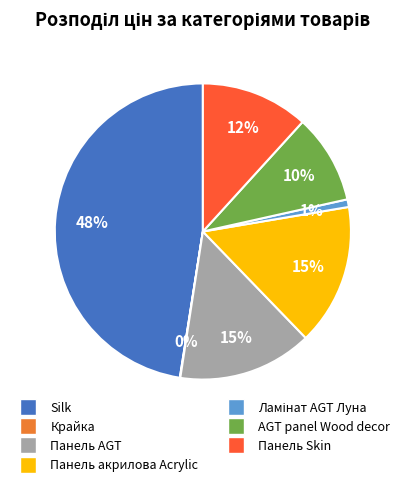

Is there any slice that represents more than half of the pie?

No